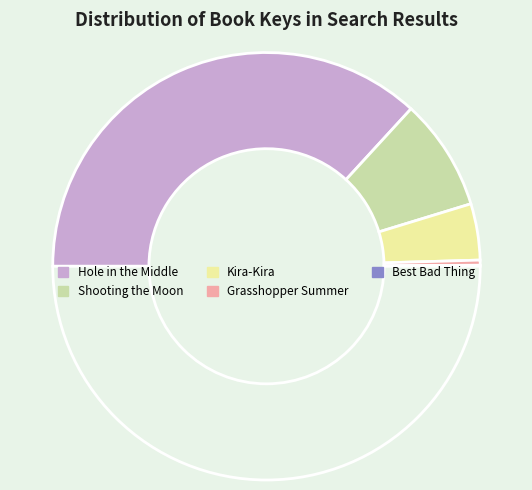

Rank the categories by value from lowest to highest.

Best Bad Thing, Grasshopper Summer, Kira-Kira, Shooting the Moon, Hole in the Middle